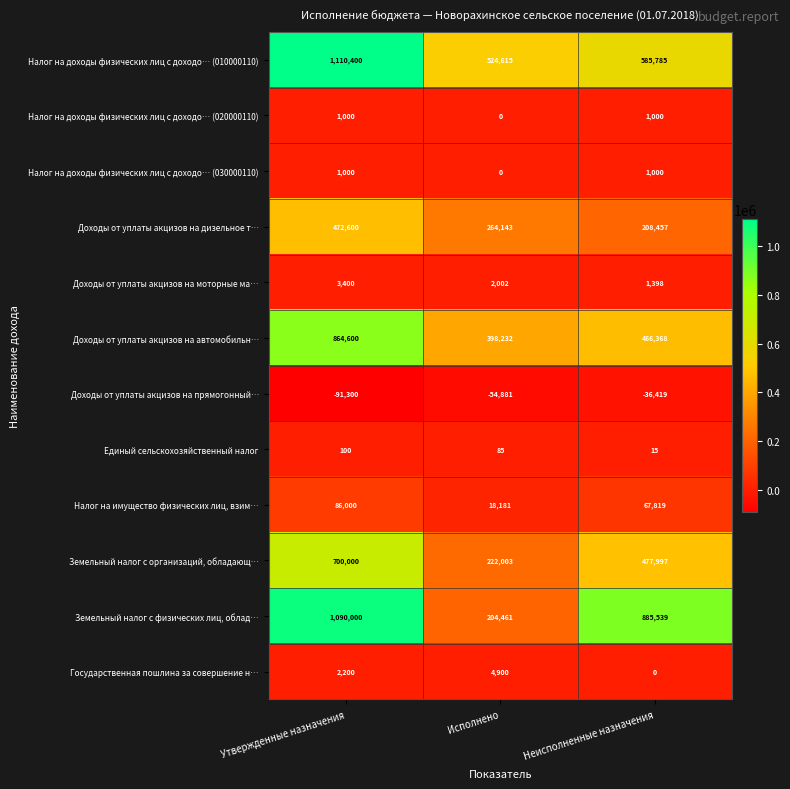

Is it true that Земельный налог с организаций, обладающ… equals 130793 at Неисполненные назначения?

False